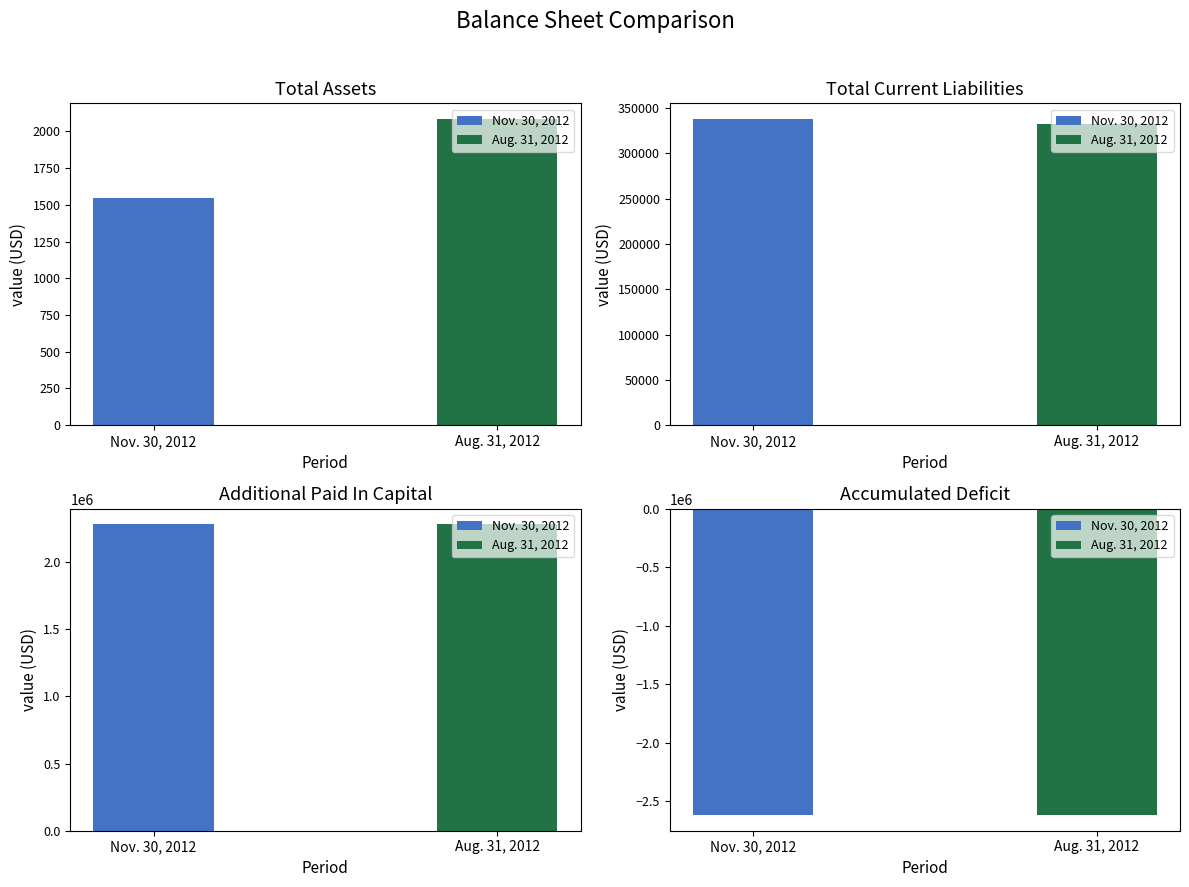

What is the total value across all series at Total Assets?

3636